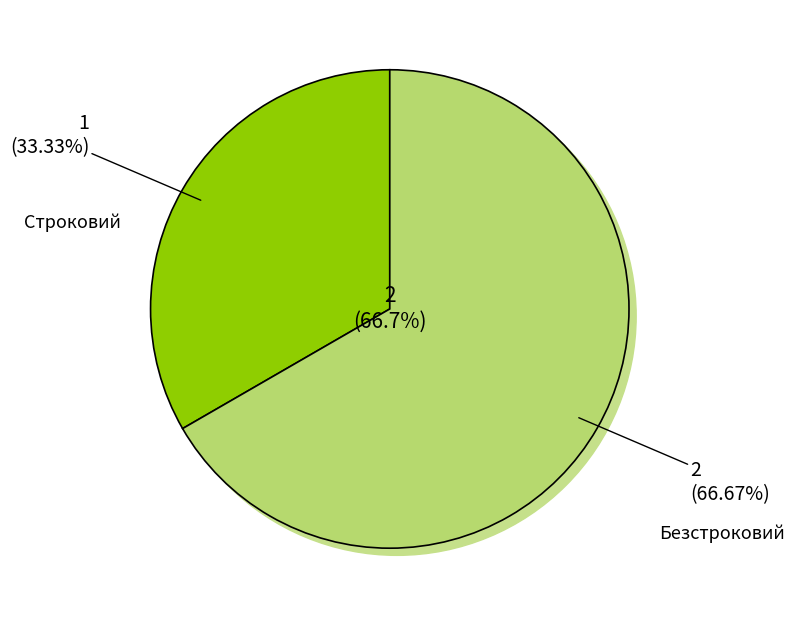

To the nearest percent, what percentage of the pie is Безстроковий?

67%